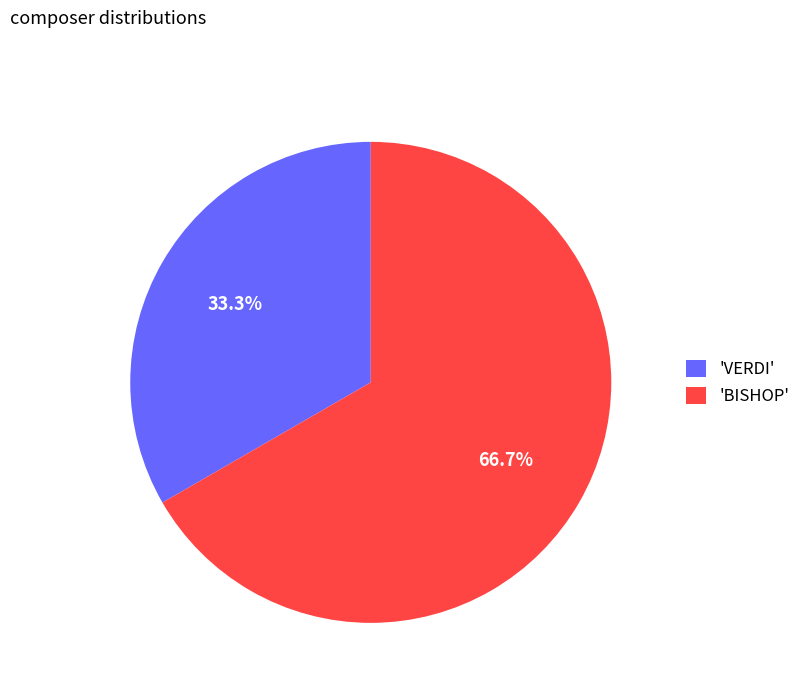

Is there any slice that represents more than half of the pie?

Yes